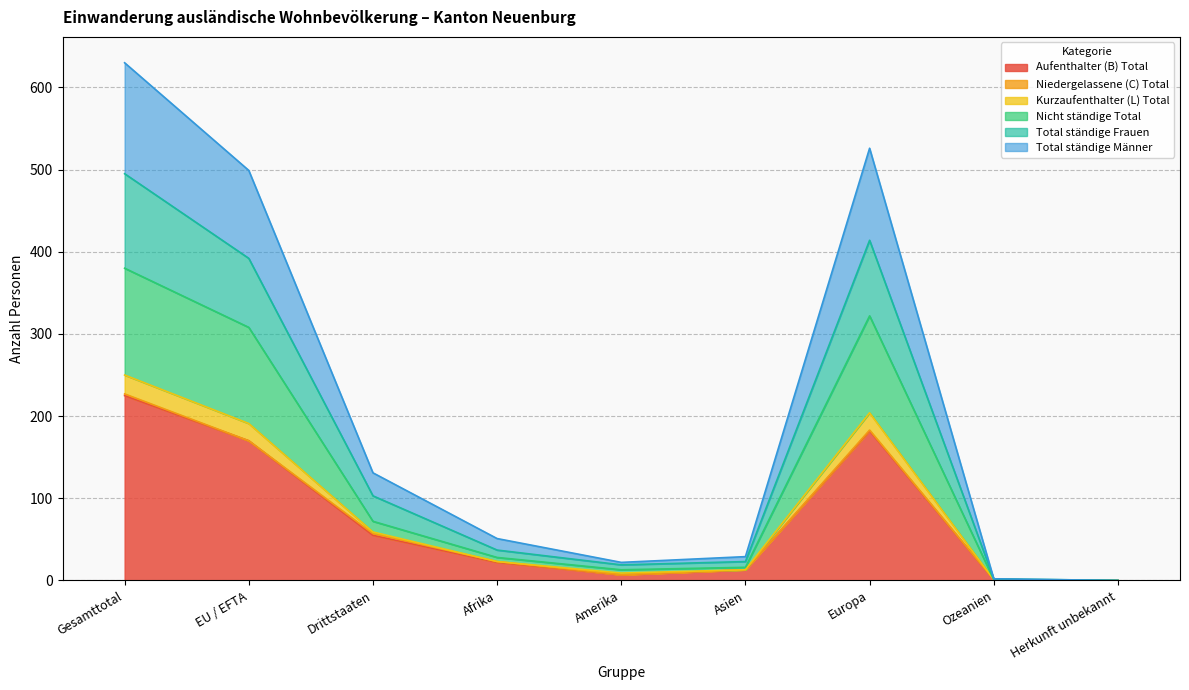

True or false: Aufenthalter (B) Total has a value of 170 at EU / EFTA.

True